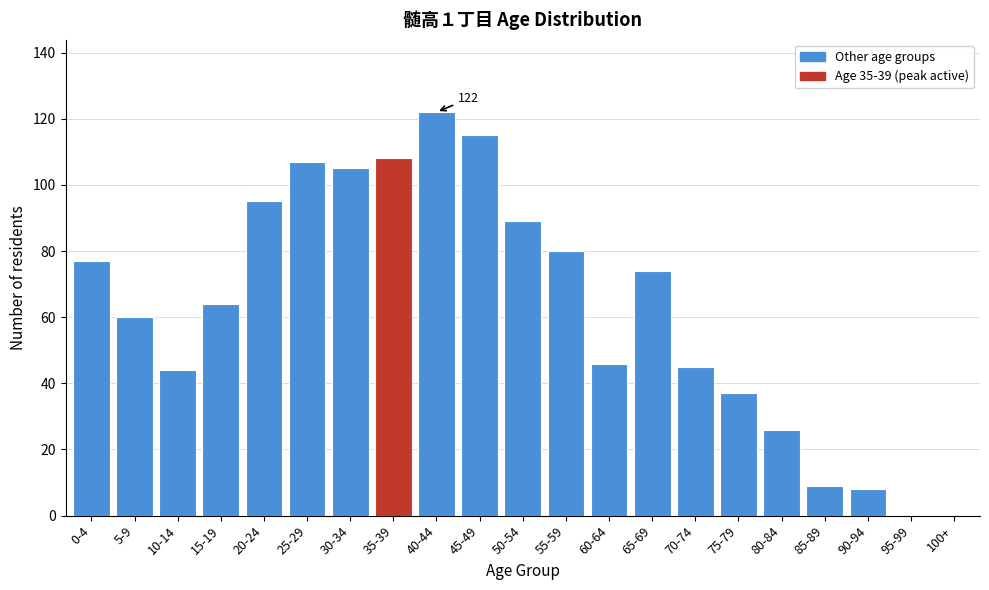

Reading left to right, extract all data points from this chart.

0-4=77	5-9=60	10-14=44	15-19=64	20-24=95	25-29=107	30-34=105	35-39=108	40-44=122	45-49=115	50-54=89	55-59=80	60-64=46	65-69=74	70-74=45	75-79=37	80-84=26	85-89=9	90-94=8	95-99=0	100+=0